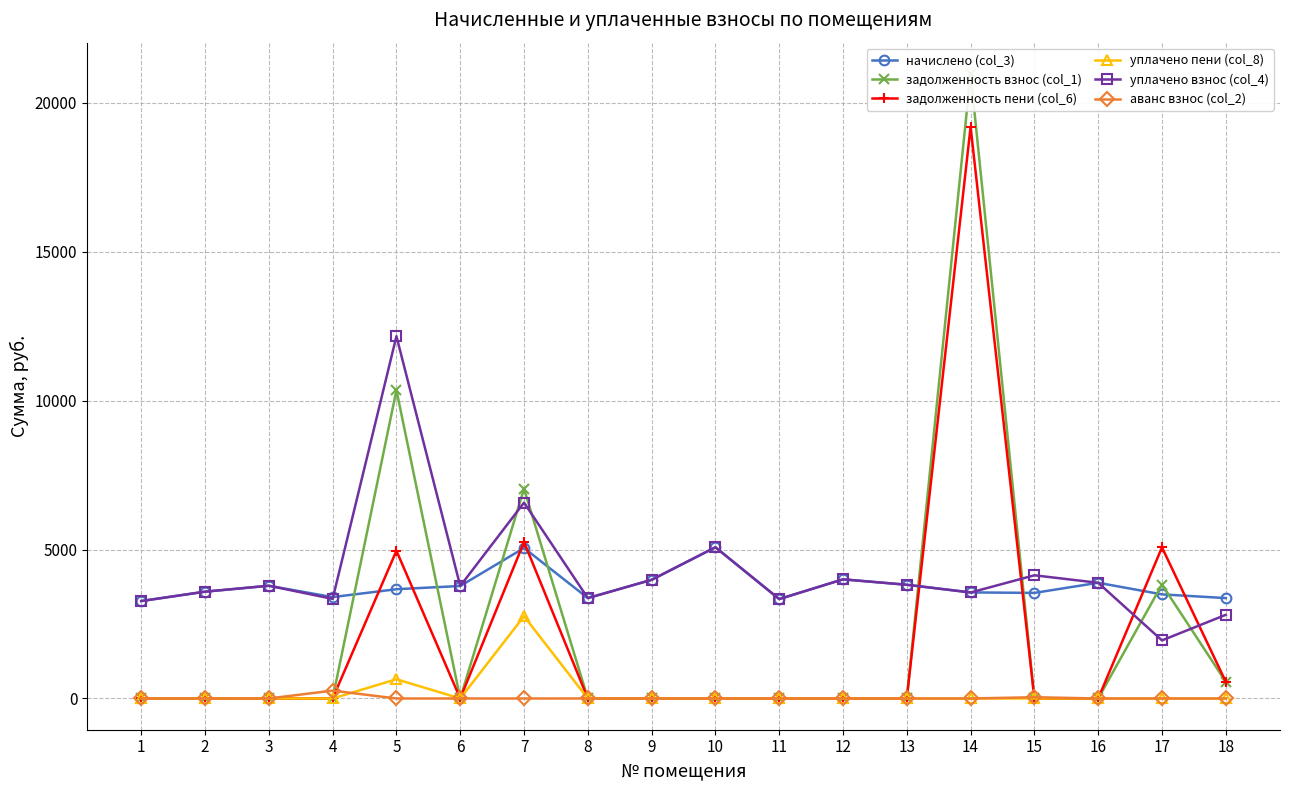

The value of начислено (col_3) at 2 is 3585.2. True or false?

True